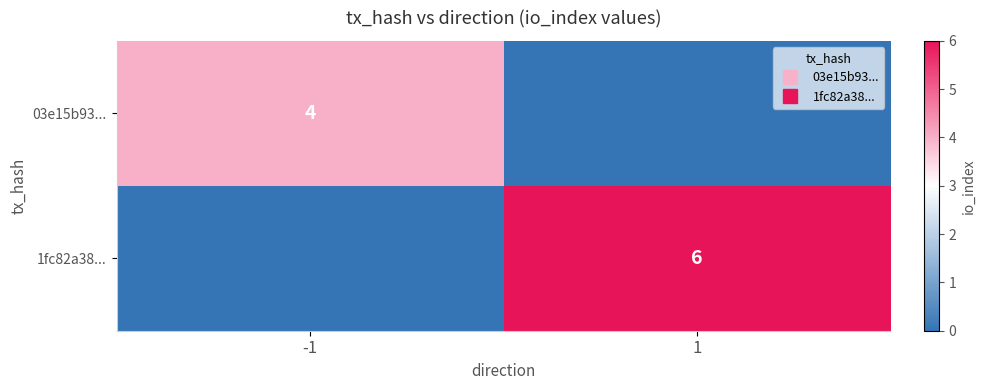

What is the average value of the 1fc82a38... series?

3